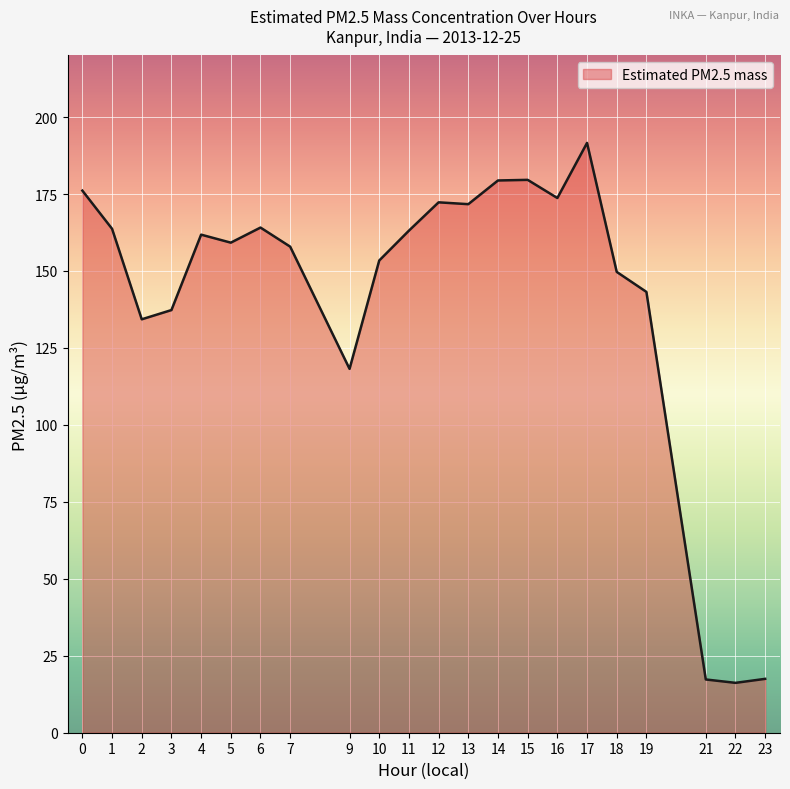

Where is the data nearest to the value 103?

9